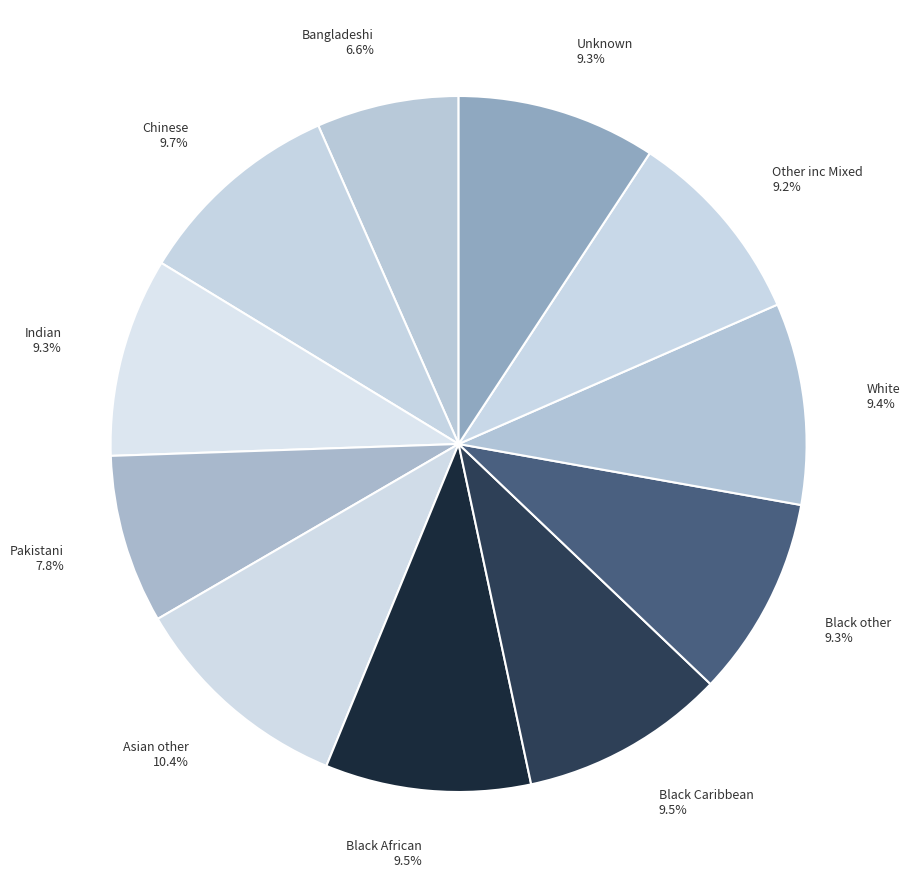

What is the largest slice in the pie chart?

Asian other